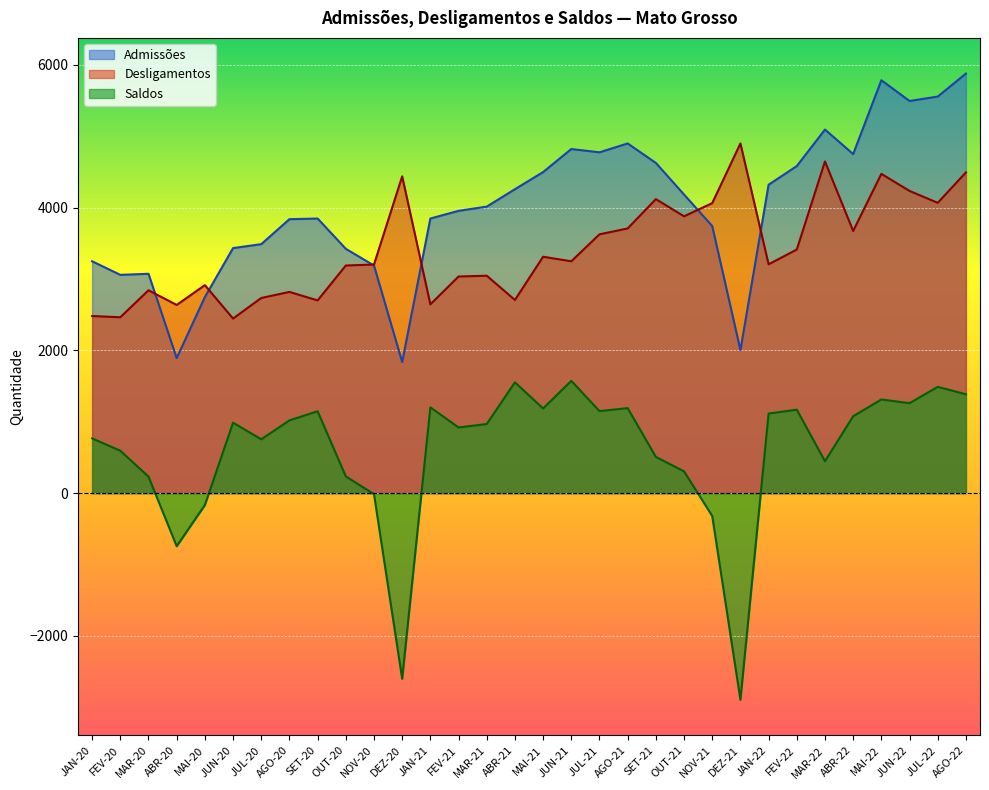

What is the difference between the maximum and minimum values in the Desligamentos series?

2453